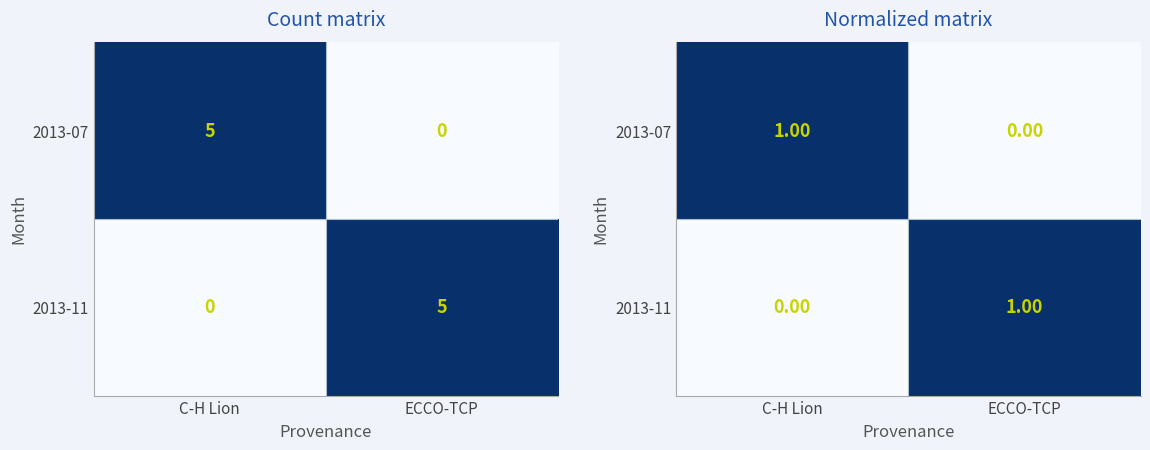

Count the 2013-11 values in the range 0 to 1.

2